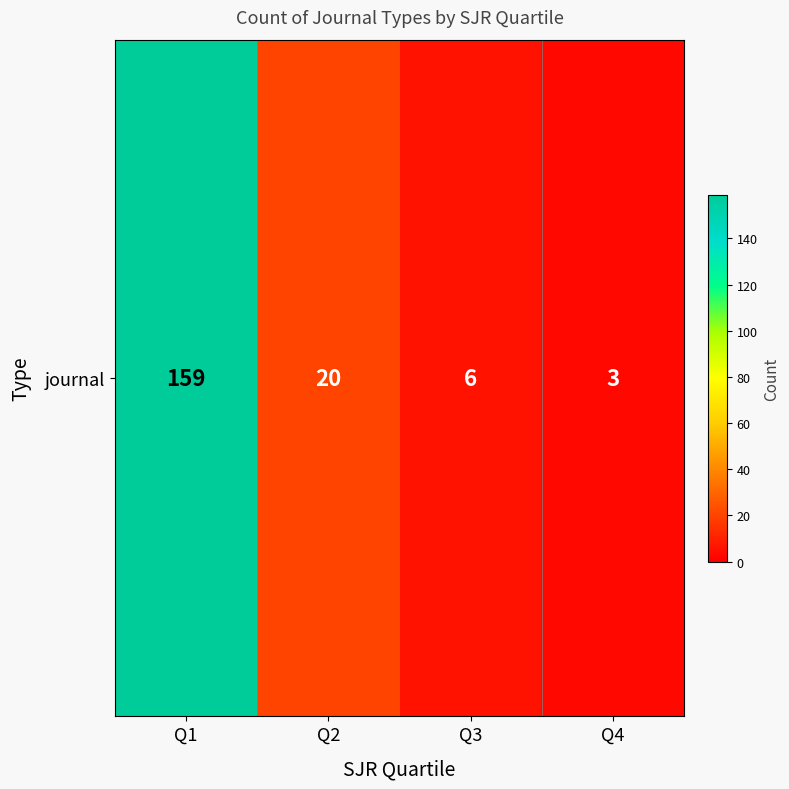

List the labels in order of value, largest first.

Q1, Q2, Q3, Q4